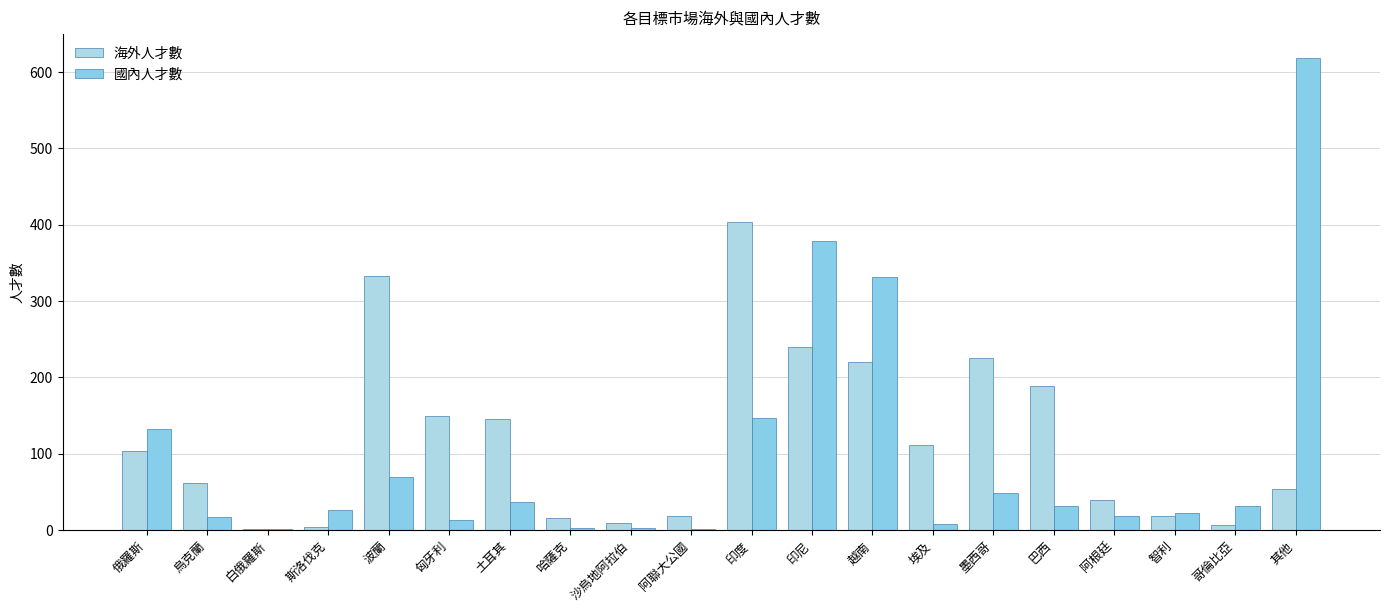

True or false: 海外人才數 has a value of 54 at 其他.

True